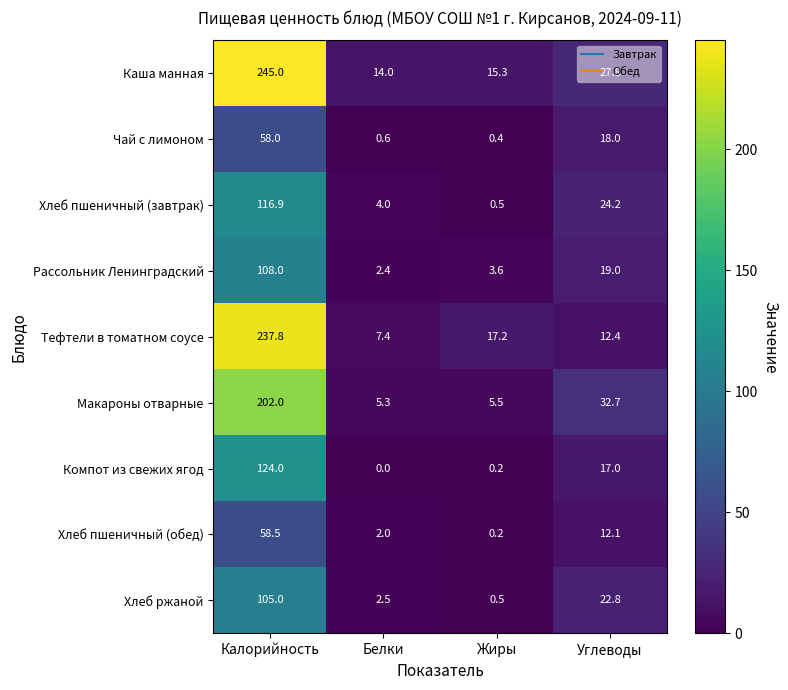

Rank the series at Калорийность from lowest to highest value.

Чай с лимоном, Хлеб пшеничный (обед), Хлеб ржаной, Рассольник Ленинградский, Хлеб пшеничный (завтрак), Компот из свежих ягод, Макароны отварные, Тефтели в томатном соусе, Каша манная